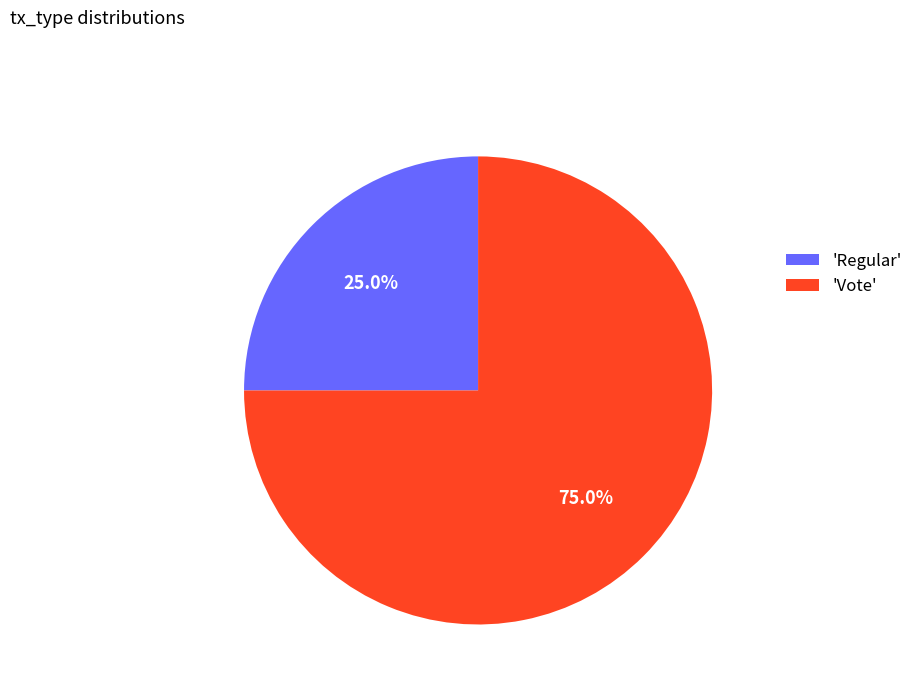

To the nearest percent, what is the difference between the largest and smallest slice percentages?

50%